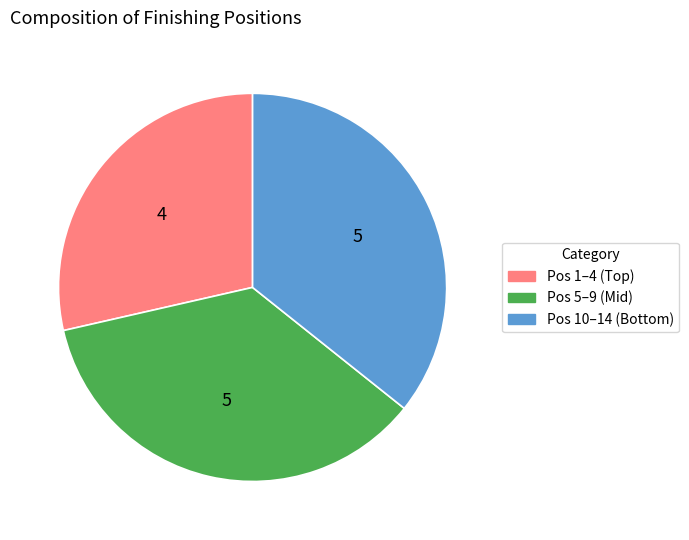

Which category has the smallest portion of the pie?

Pos 1–4 (Top)